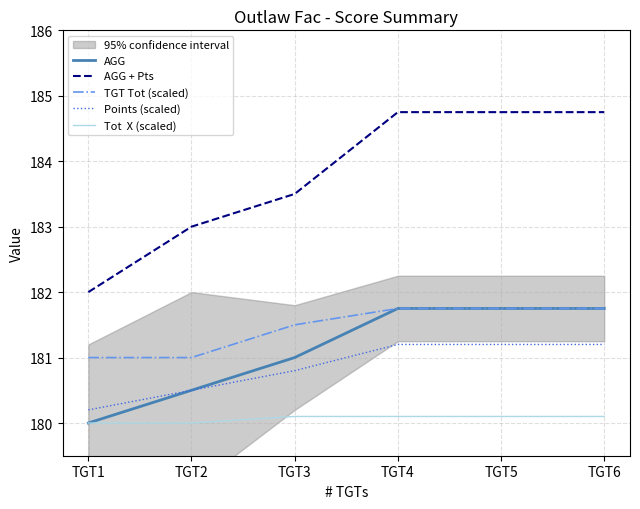

Reading left to right, extract all data points from this chart.

AGG: TGT1=180.0	TGT2=180.5	TGT3=181.0	TGT4=181.8	TGT5=181.8	TGT6=181.8
AGG + Pts: TGT1=182.0	TGT2=183.0	TGT3=183.5	TGT4=184.8	TGT5=184.8	TGT6=184.8
TGT Tot (scaled): TGT1=181.0	TGT2=181.0	TGT3=181.5	TGT4=181.8	TGT5=181.8	TGT6=181.8
Points (scaled): TGT1=180.2	TGT2=180.5	TGT3=180.8	TGT4=181.2	TGT5=181.2	TGT6=181.2
Tot  X (scaled): TGT1=180.0	TGT2=180.0	TGT3=180.1	TGT4=180.1	TGT5=180.1	TGT6=180.1